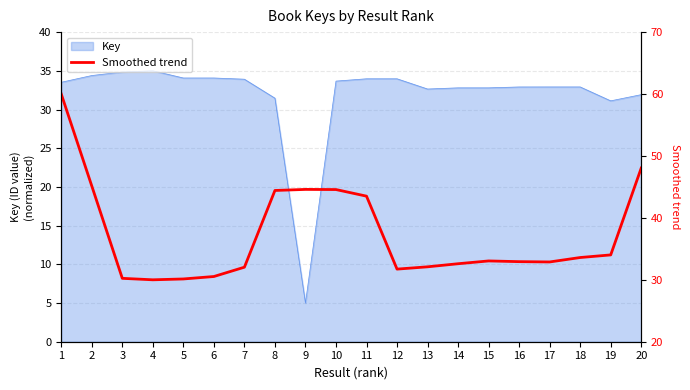

The value at 9 is 58.9. True or false?

False